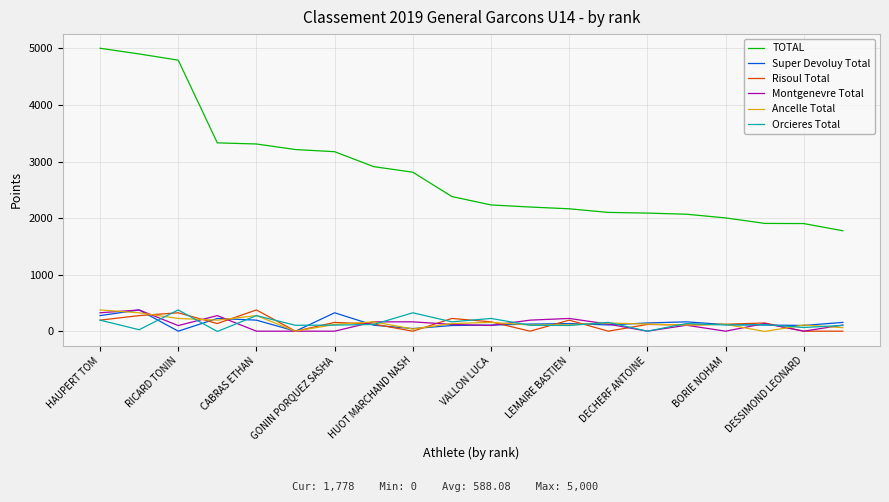

In Orcieres Total, how many points are lower than both neighbors (excluding endpoints)?

8